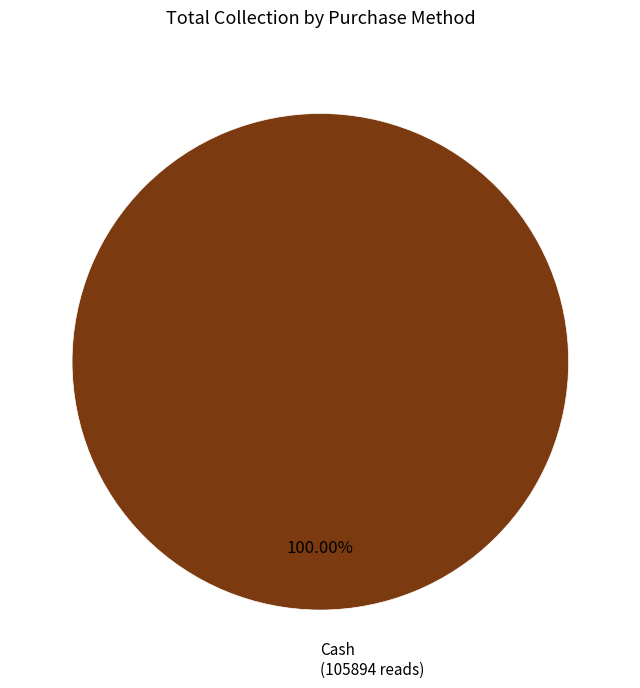

Is there any slice that represents more than half of the pie?

Yes